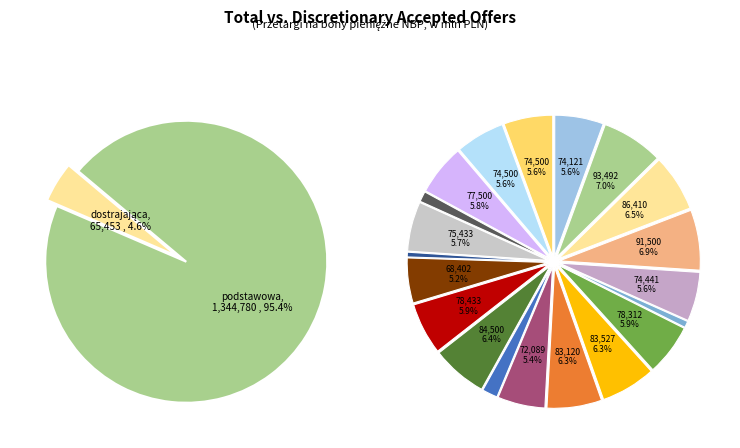

Does any single category account for the majority?

No